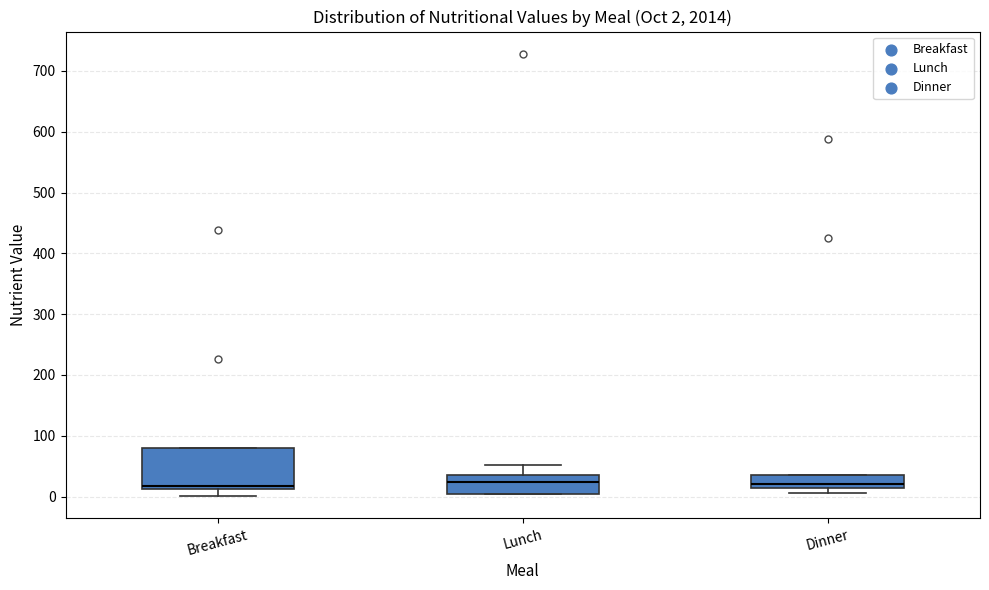

Which box is the tallest, from its lower edge to its upper edge?

Breakfast